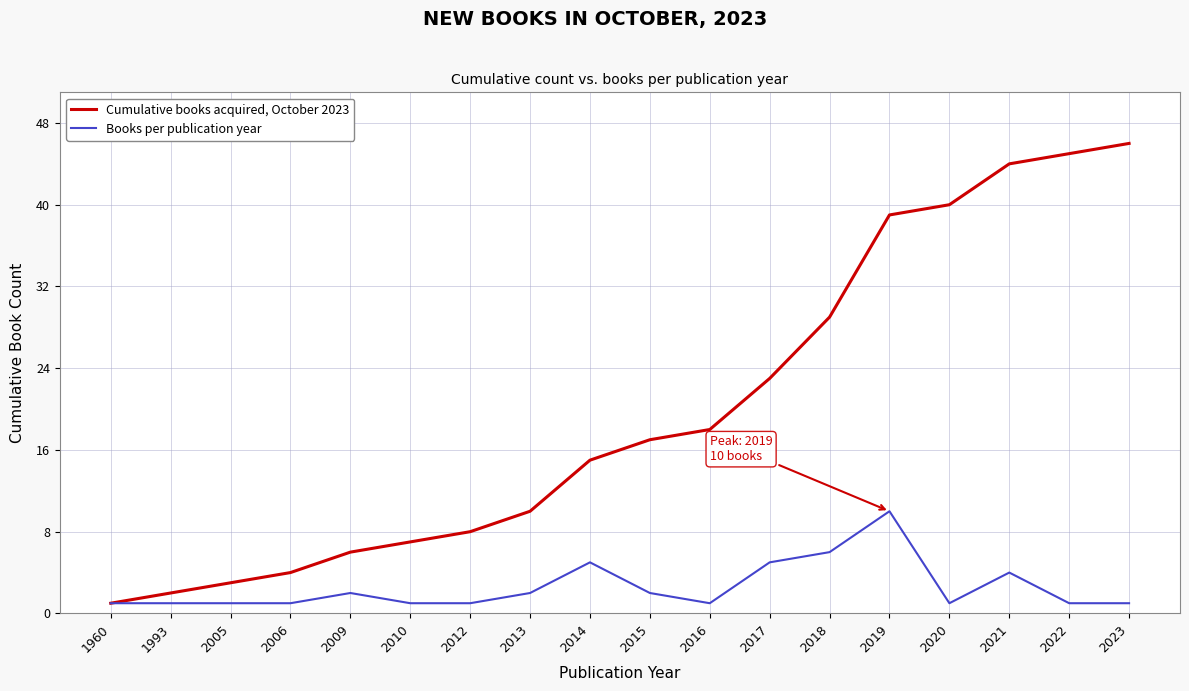

What is the sum of the Cumulative books acquired, October 2023 values at 2013 and 2006?

14